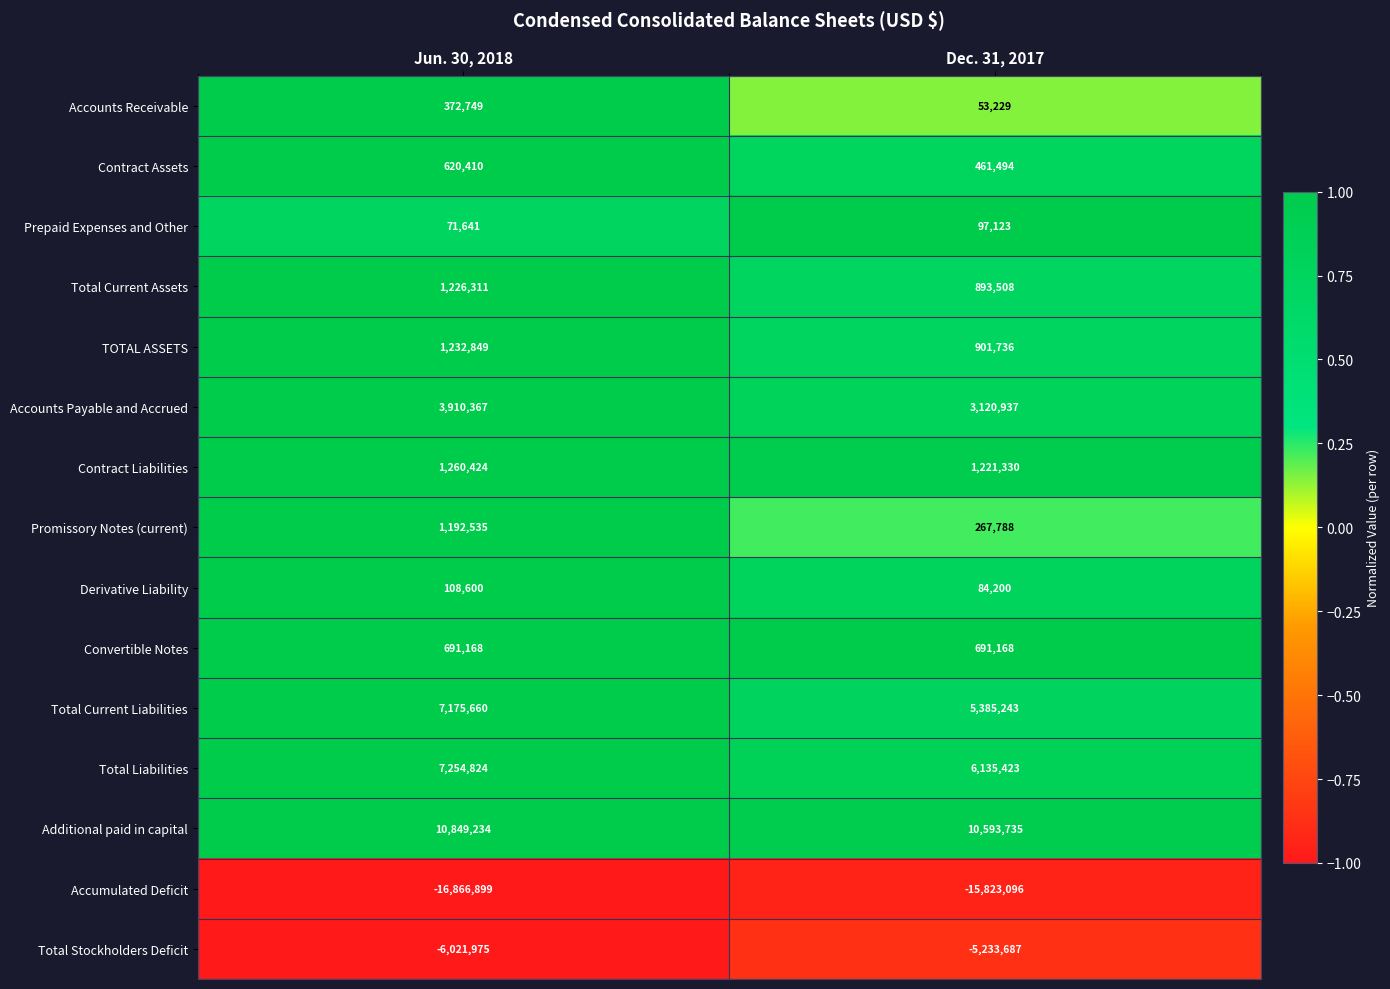

Is the value of Total Liabilities at Dec. 31, 2017 greater than the value of Promissory Notes (current) at Dec. 31, 2017?

Yes